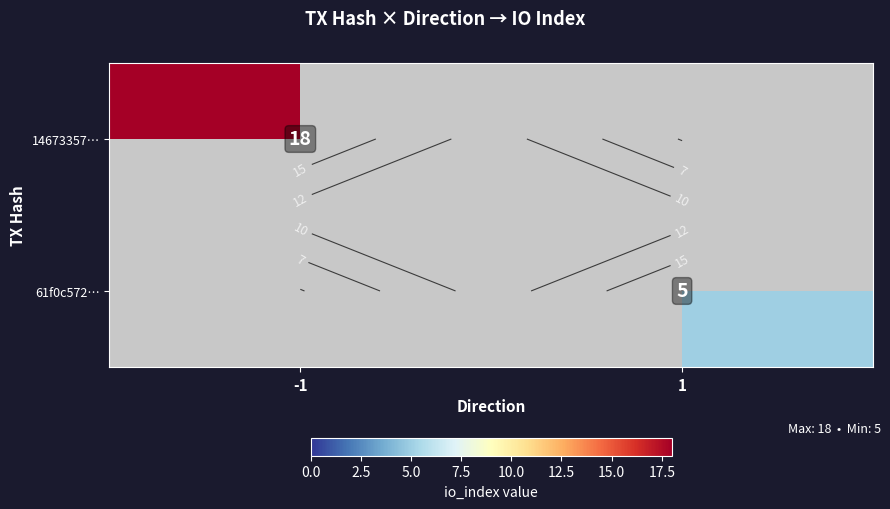

What is the difference between the highest and lowest values at -1?

18